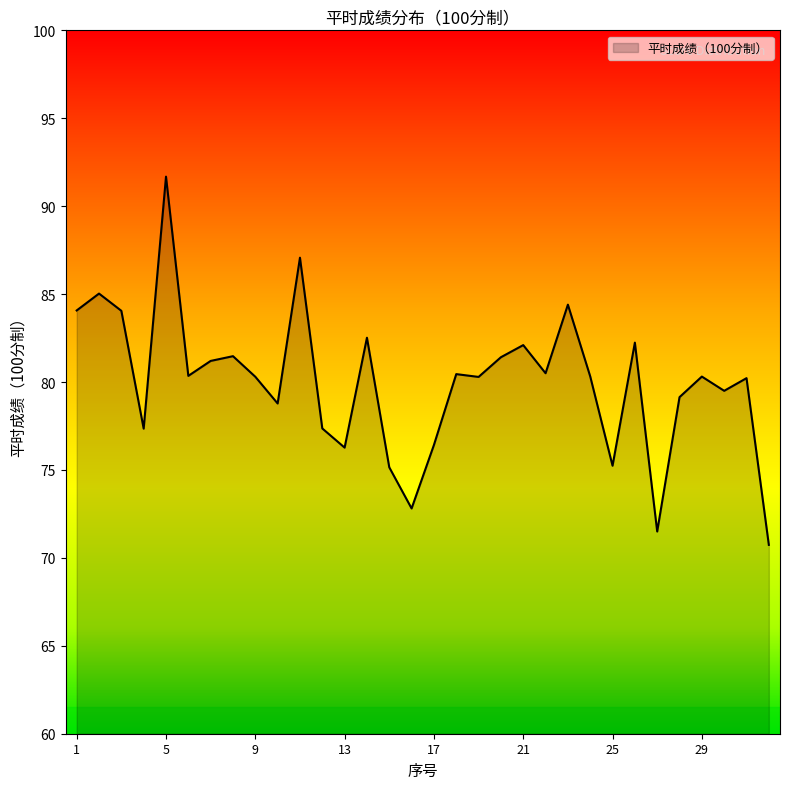

What is the difference between the maximum and minimum values?

20.9